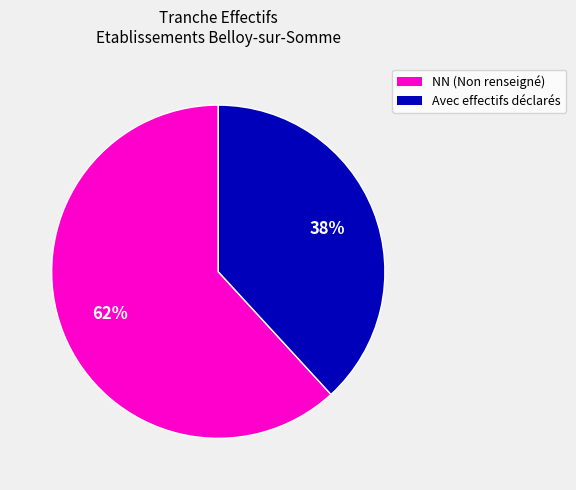

Is there a majority slice in this chart?

Yes